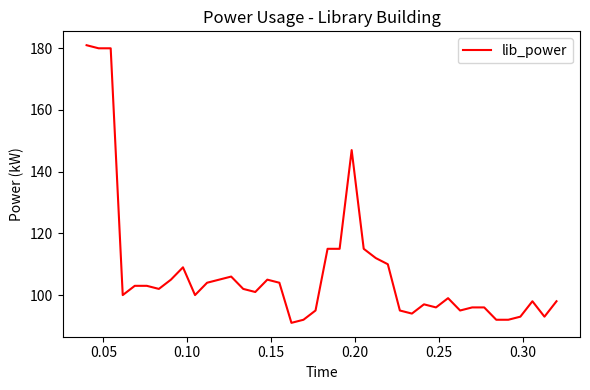

What is the difference between the maximum and minimum values?

90